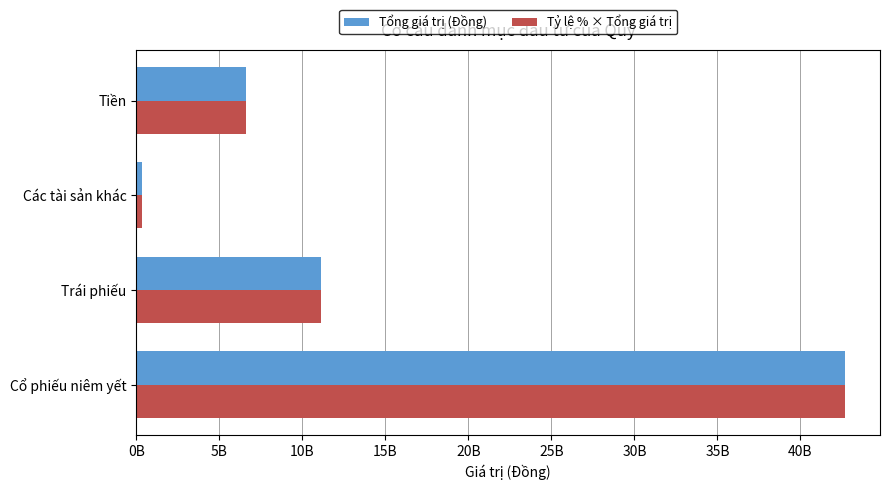

At which category is the sum across all series the highest?

Cổ phiếu niêm yết